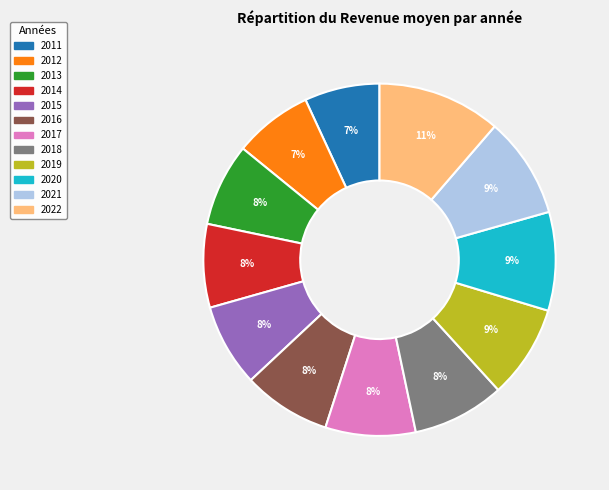

Do 2015 and 2017 together represent more than half of the pie?

No